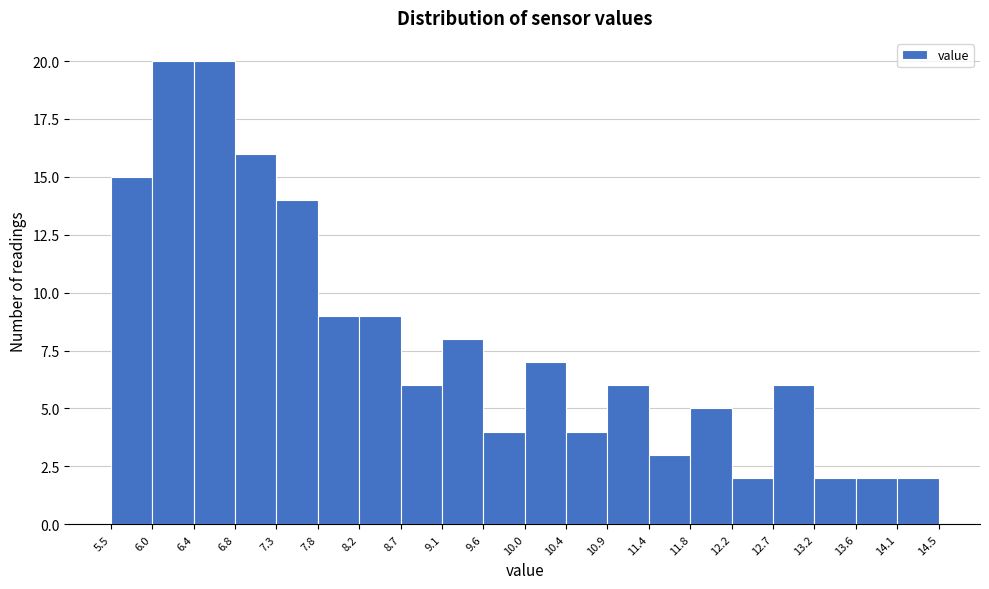

How tall is the bar that spans 6.0 to 6.4 on the x-axis? The values are not printed on the chart, so give them approximately, as read against the axis.

20